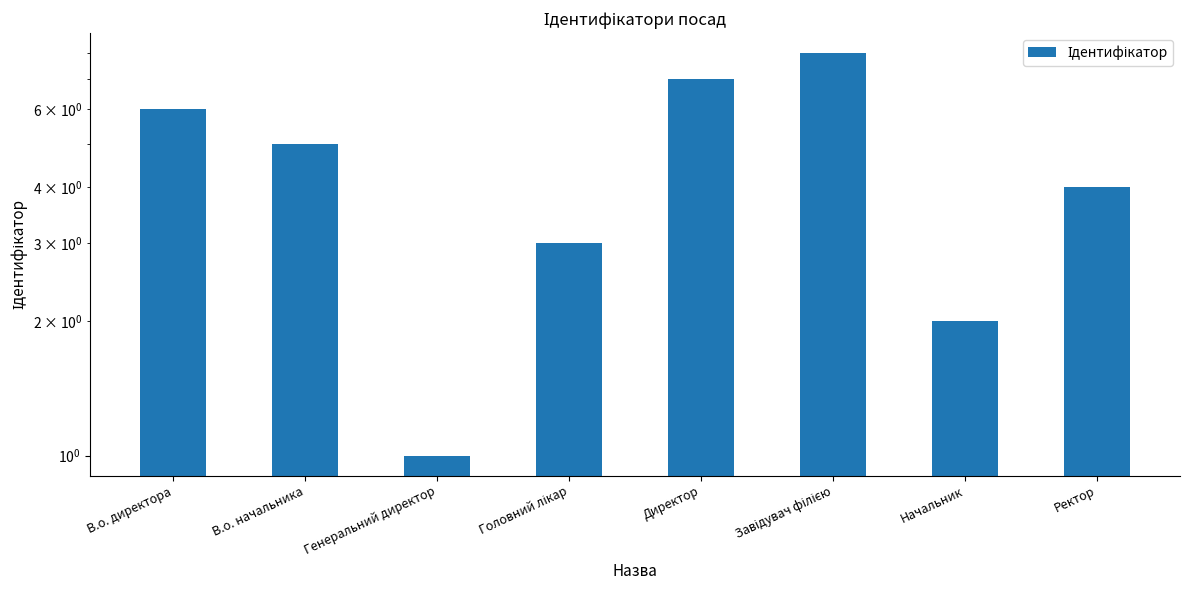

The value at Директор is 12. True or false?

False